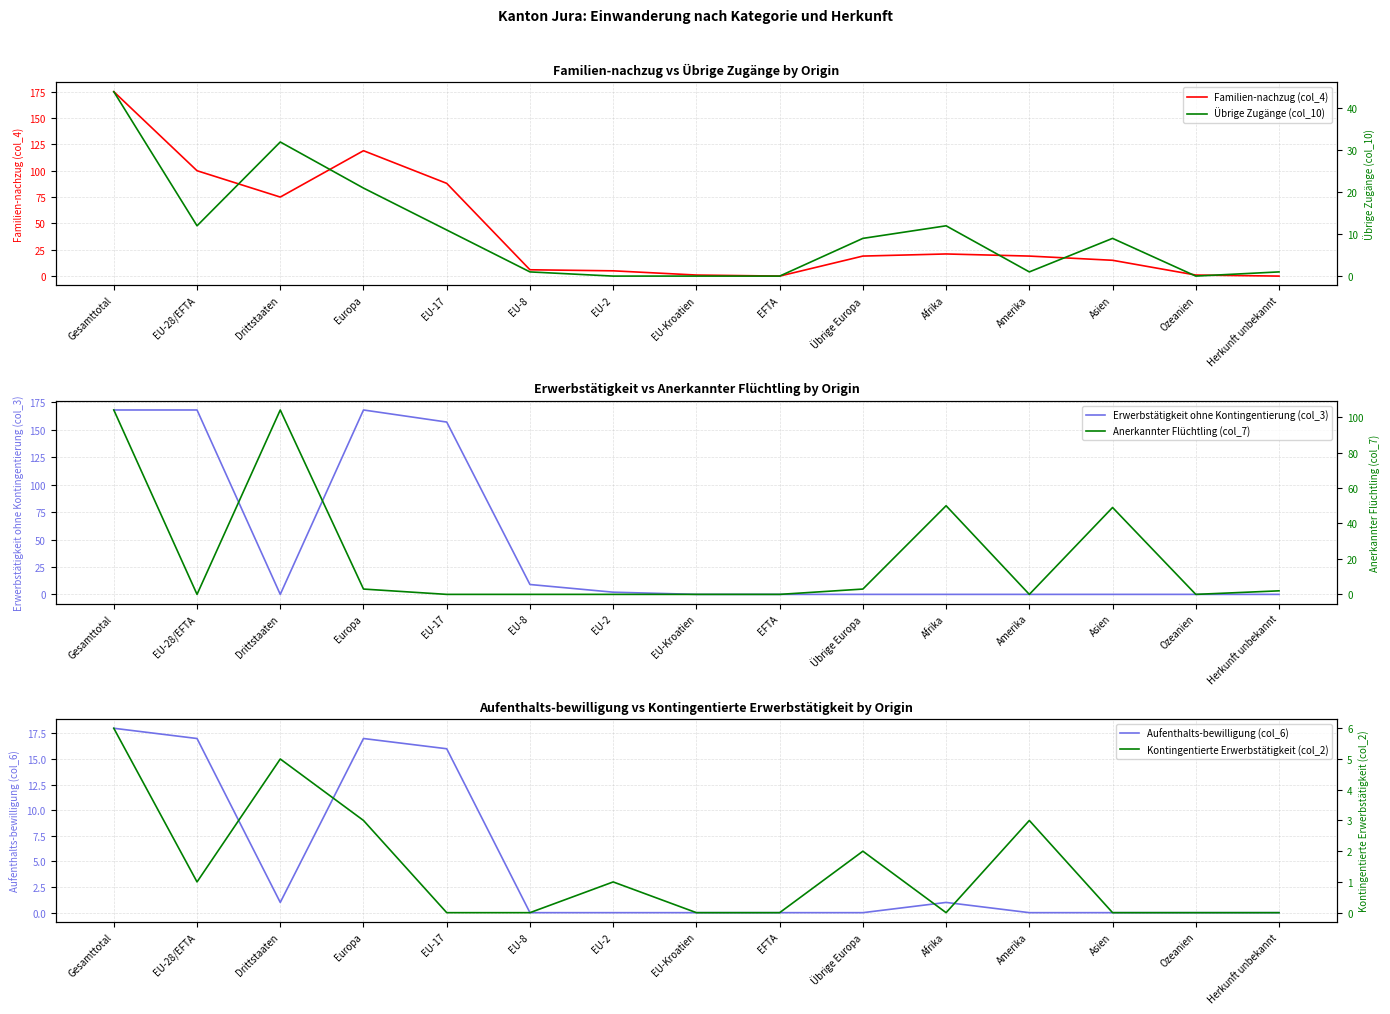

Between Herkunft unbekannt and Drittstaaten, which is larger?

Drittstaaten